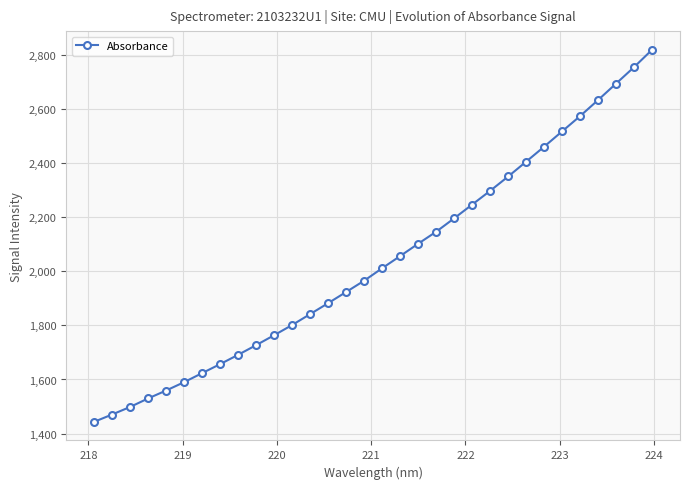

True or false: there are more than 2 points higher than both neighbors.

False